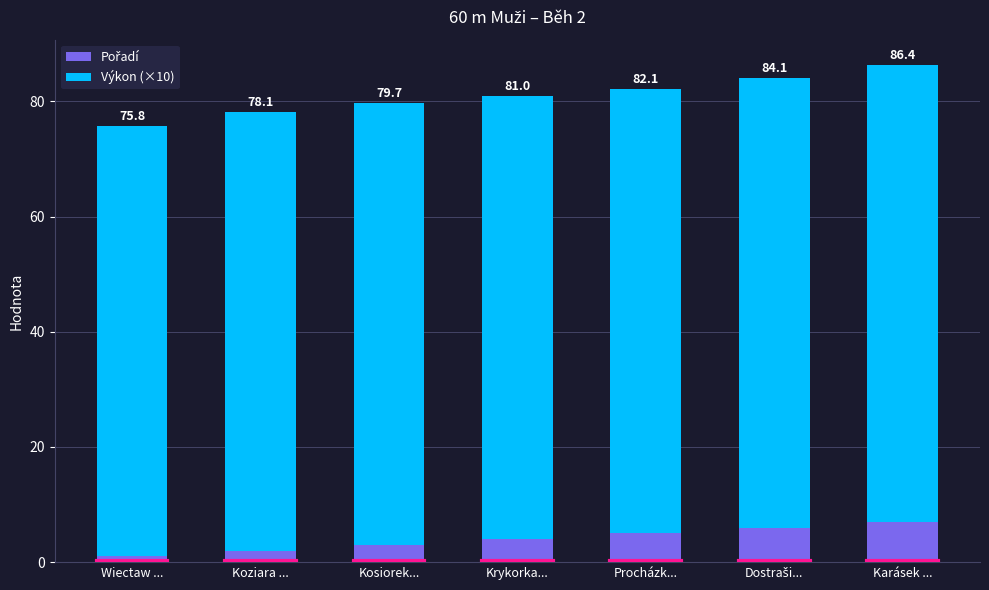

Are the bars horizontal?

No